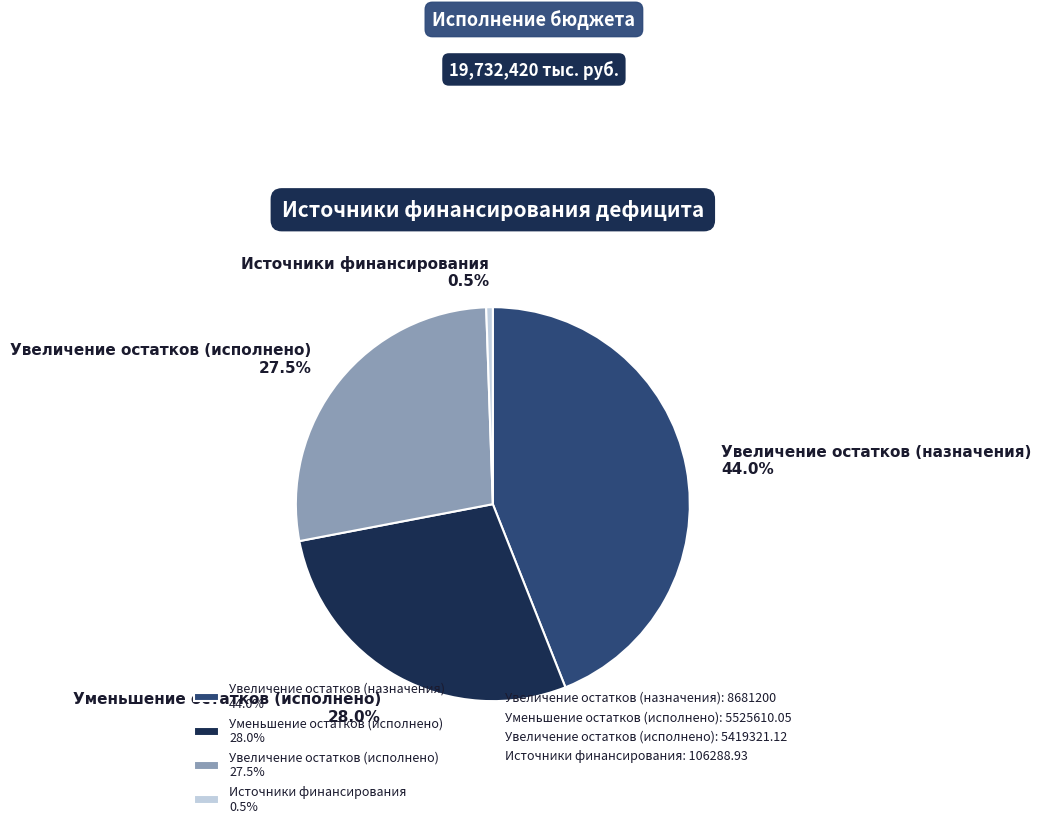

The Увеличение остатков (исполнено) slice represents 21% of the pie. True or false?

False